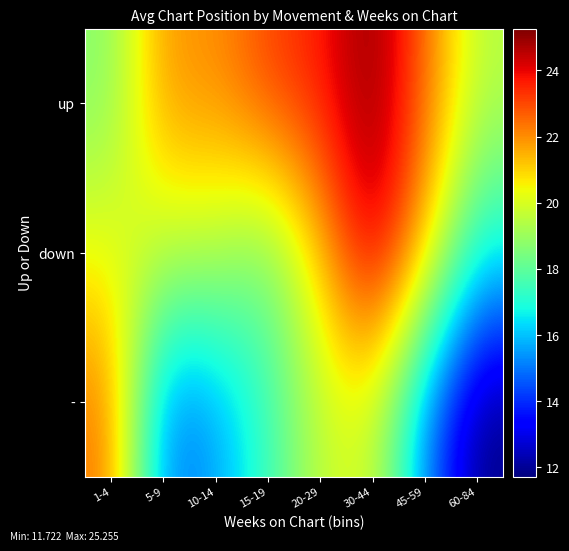

What is the total value across all series at 5-9?

56.3